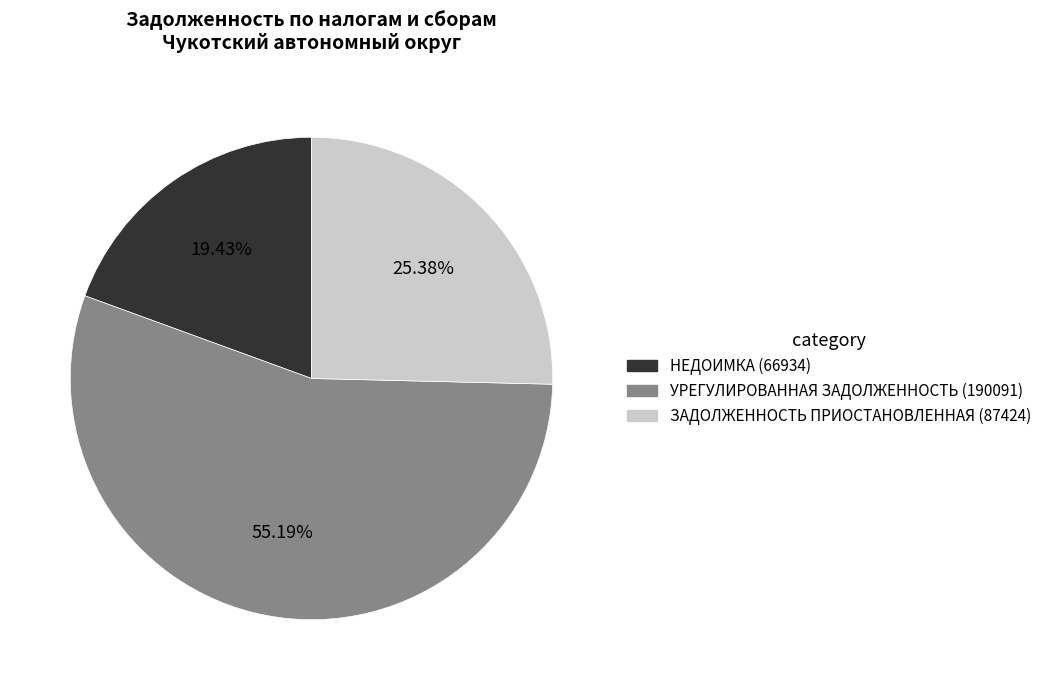

Count the number of slices in the pie.

3